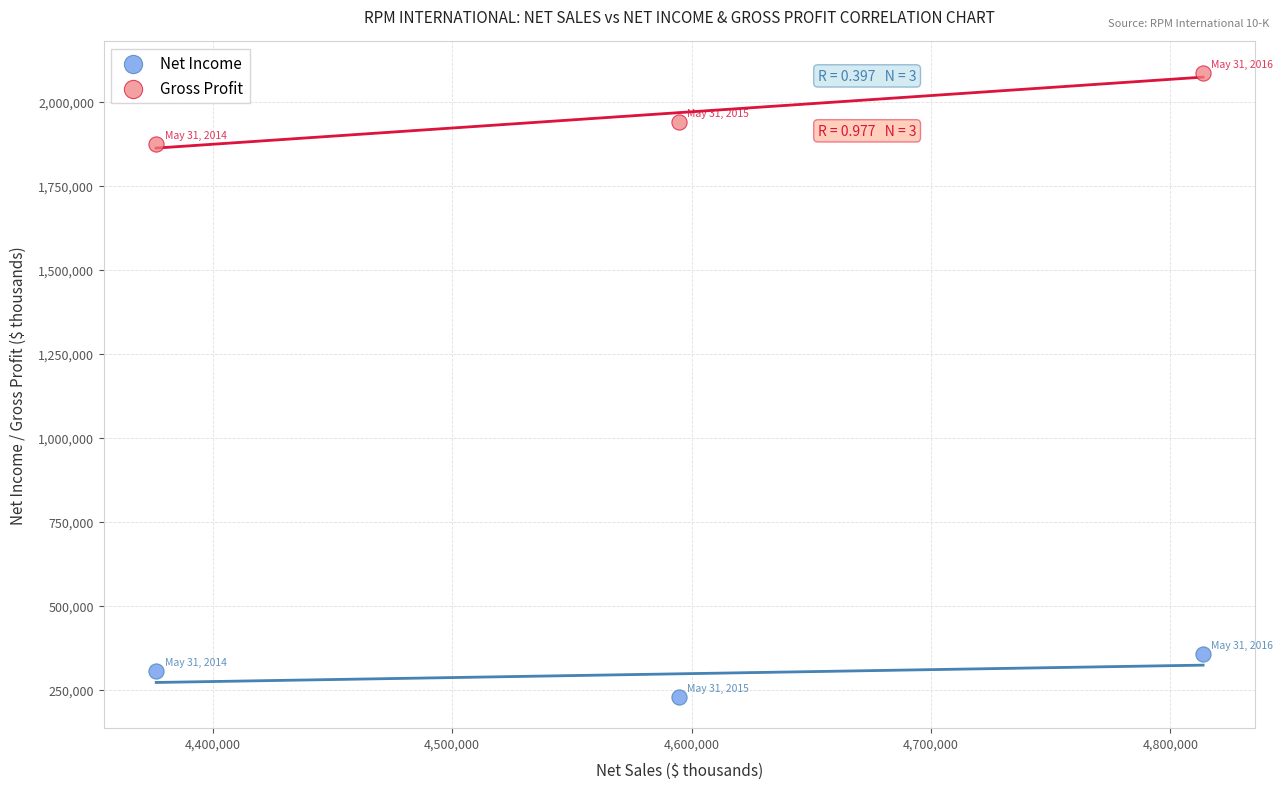

Across all series, what Y value is closest to 1157688?

1875768